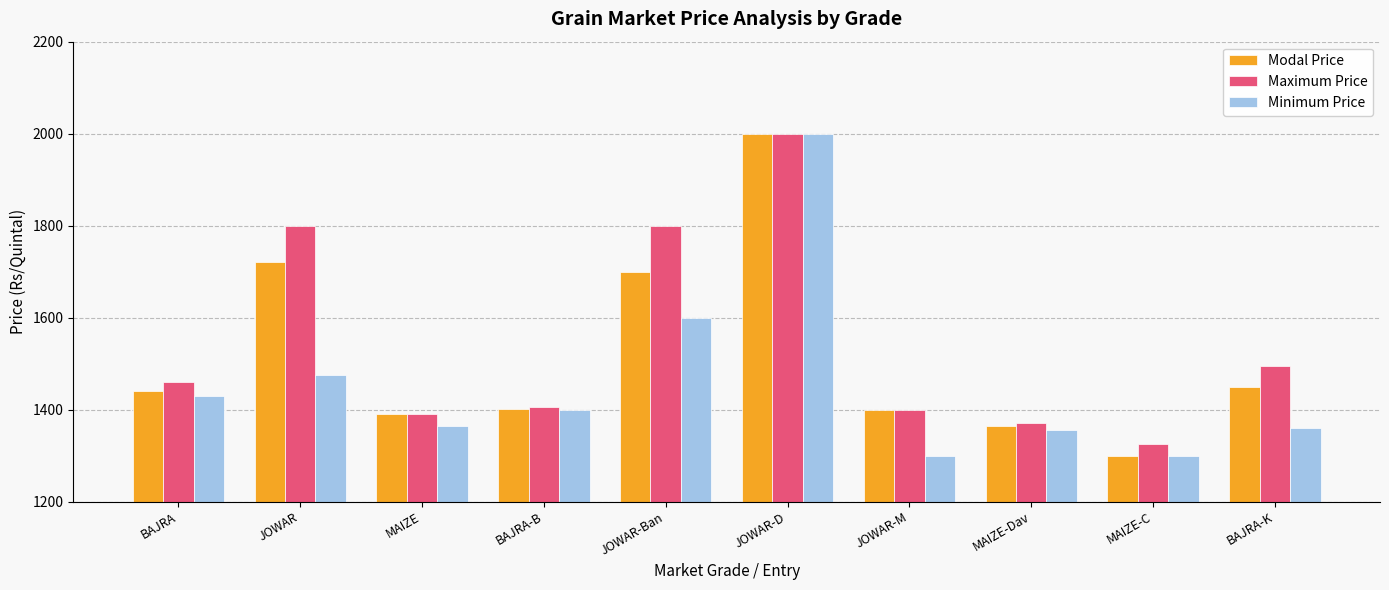

Where is Modal Price nearest to the value 1650?

JOWAR-Ban